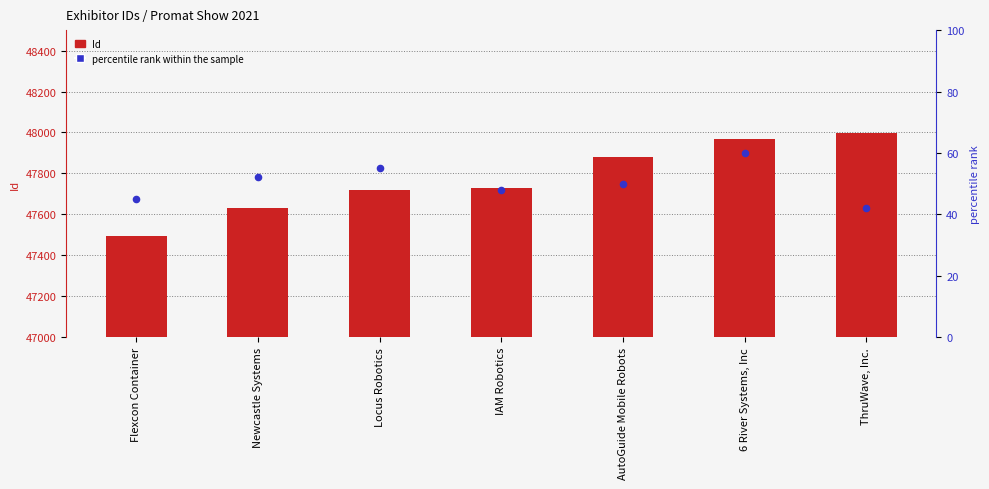

Which series reaches the minimum Y coordinate?

percentile rank within the sample